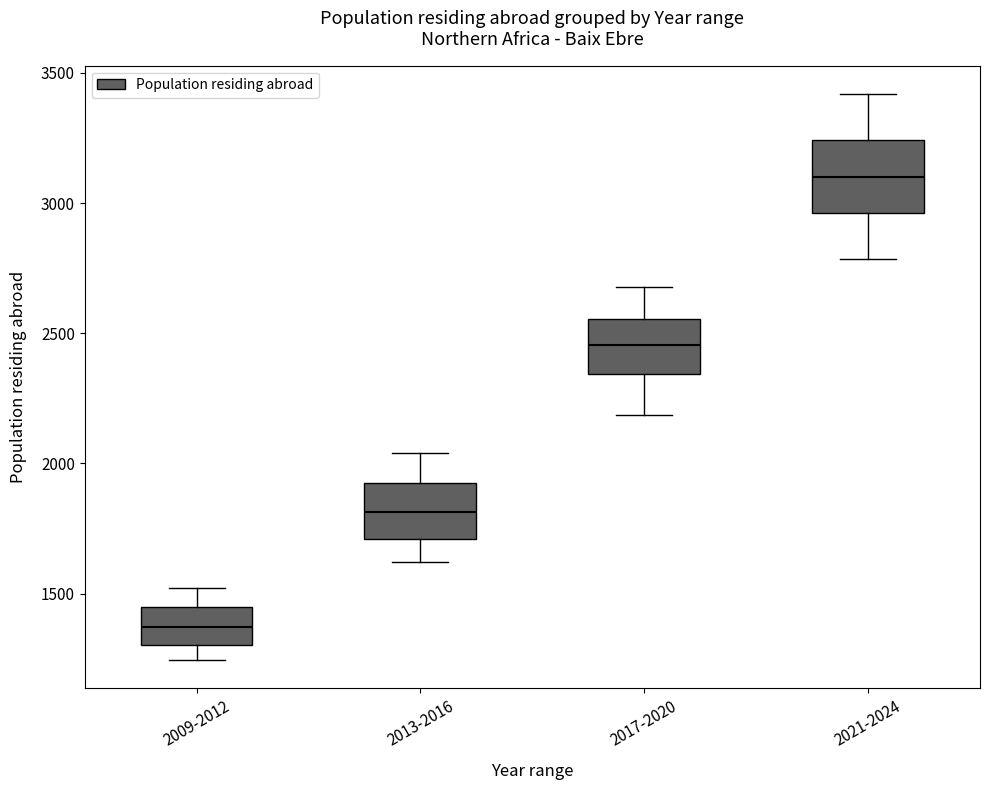

Which box has the highest median line?

2021-2024